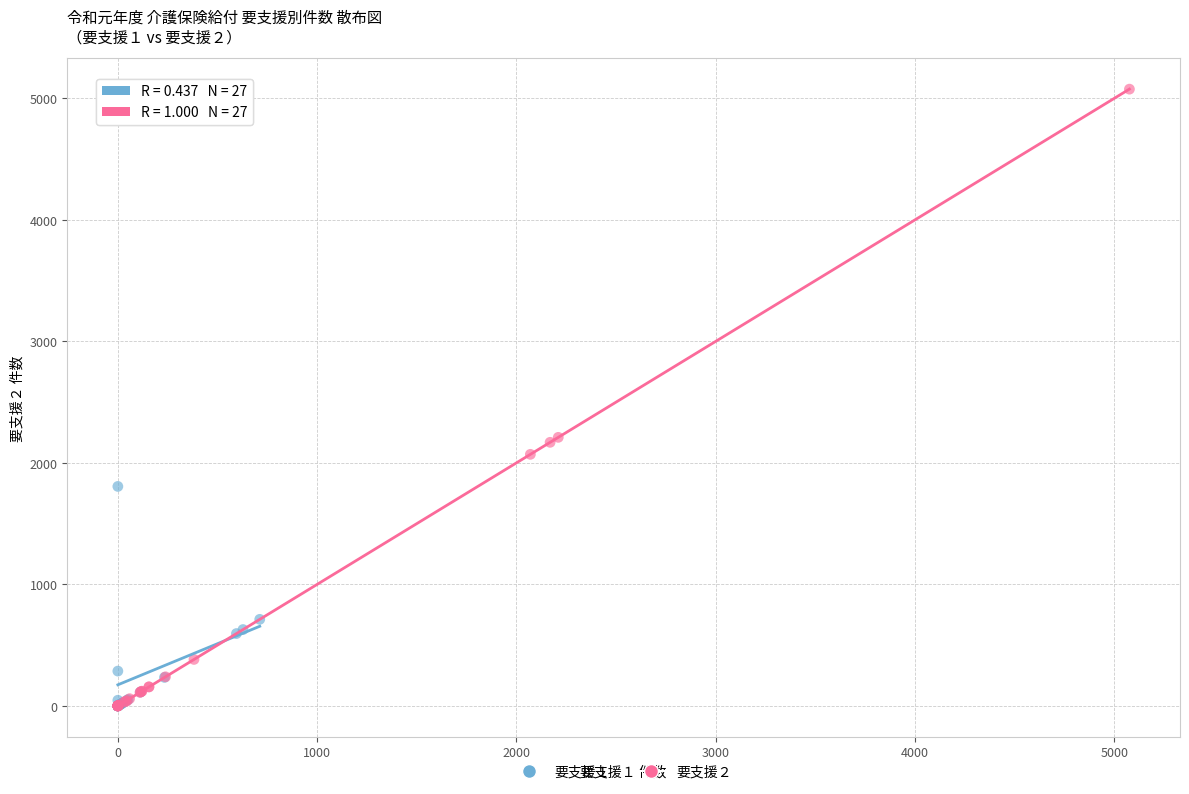

Which series contains the highest Y value?

要支援２